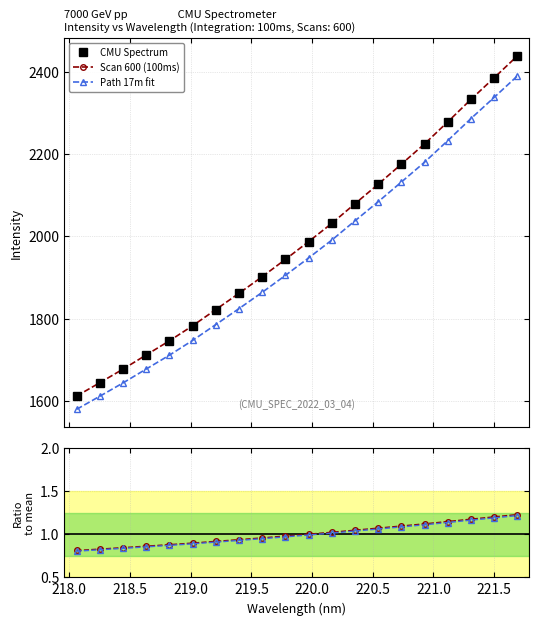

Reading left to right, transcribe all the data shown in this chart.

CMU Spectrum: 1611.5	1644.0	1677.0	1711.5	1745.9	1782.5	1821.8	1861.5	1901.8	1943.9	1987.1	2031.5	2079.3	2126.6	2175.4	2224.7	2278.3	2332.9	2385.4	2438.5
Scan 600 (100ms): 1611.5	1644.0	1677.0	1711.5	1745.9	1782.5	1821.8	1861.5	1901.8	1943.9	1987.1	2031.5	2079.3	2126.6	2175.4	2224.7	2278.3	2332.9	2385.4	2438.5
Path 17m fit: 1579.3	1611.1	1643.4	1677.3	1711.0	1746.8	1785.4	1824.2	1863.8	1905.0	1947.4	1990.8	2037.7	2084.1	2131.9	2180.2	2232.7	2286.2	2337.7	2389.7
Ratio to mean: 0.8	0.8	0.8	0.9	0.9	0.9	0.9	0.9	1.0	1.0	1.0	1.0	1.0	1.1	1.1	1.1	1.1	1.2	1.2	1.2
Fit ratio: 0.8	0.8	0.8	0.9	0.9	0.9	0.9	0.9	0.9	1.0	1.0	1.0	1.0	1.1	1.1	1.1	1.1	1.2	1.2	1.2